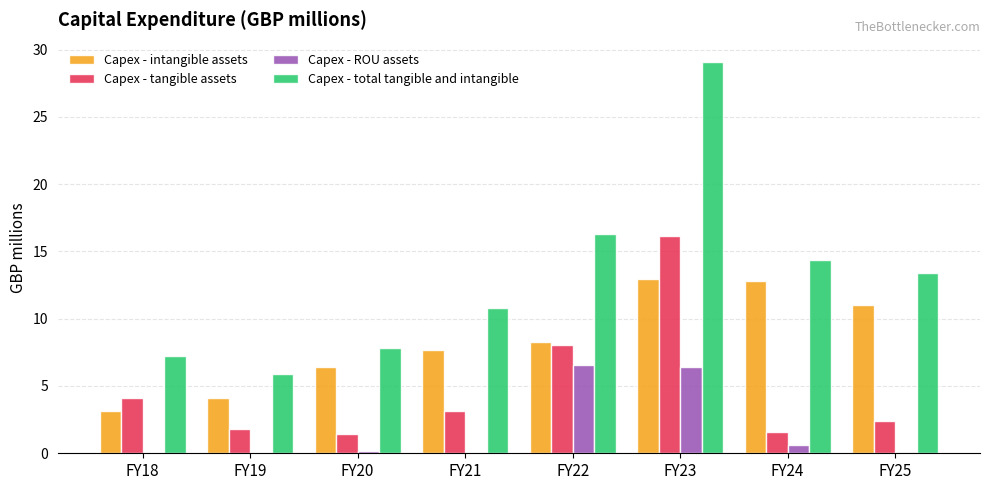

What is the sum of all Capex - intangible assets values?

66.4